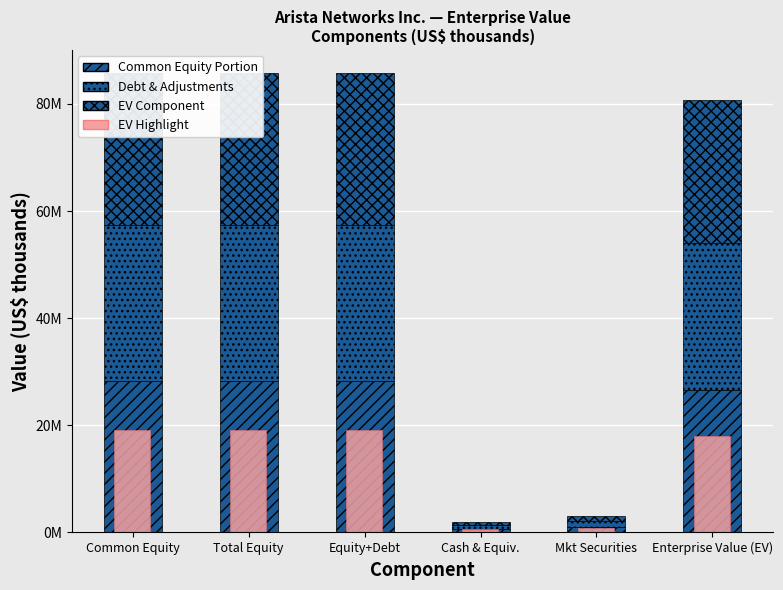

Reading left to right, transcribe all the data shown in this chart.

Common Equity Portion: Common Equity=28309598.8	Total Equity=28309598.8	Equity+Debt=28309598.8	Cash & Equiv.=639740.0	Mkt Securities=1012889.5	Enterprise Value (EV)=26656969.4
Debt & Adjustments: Common Equity=29167465.4	Total Equity=29167465.4	Equity+Debt=29167465.4	Cash & Equiv.=659126.0	Mkt Securities=1043583.1	Enterprise Value (EV)=27464756.3
EV Component: Common Equity=28309598.8	Total Equity=28309598.8	Equity+Debt=28309598.8	Cash & Equiv.=639740.0	Mkt Securities=1012889.5	Enterprise Value (EV)=26656969.3
EV Highlight: Common Equity=18873065.9	Total Equity=18873065.9	Equity+Debt=18873065.9	Cash & Equiv.=426493.3	Mkt Securities=675259.6	Enterprise Value (EV)=17771312.9